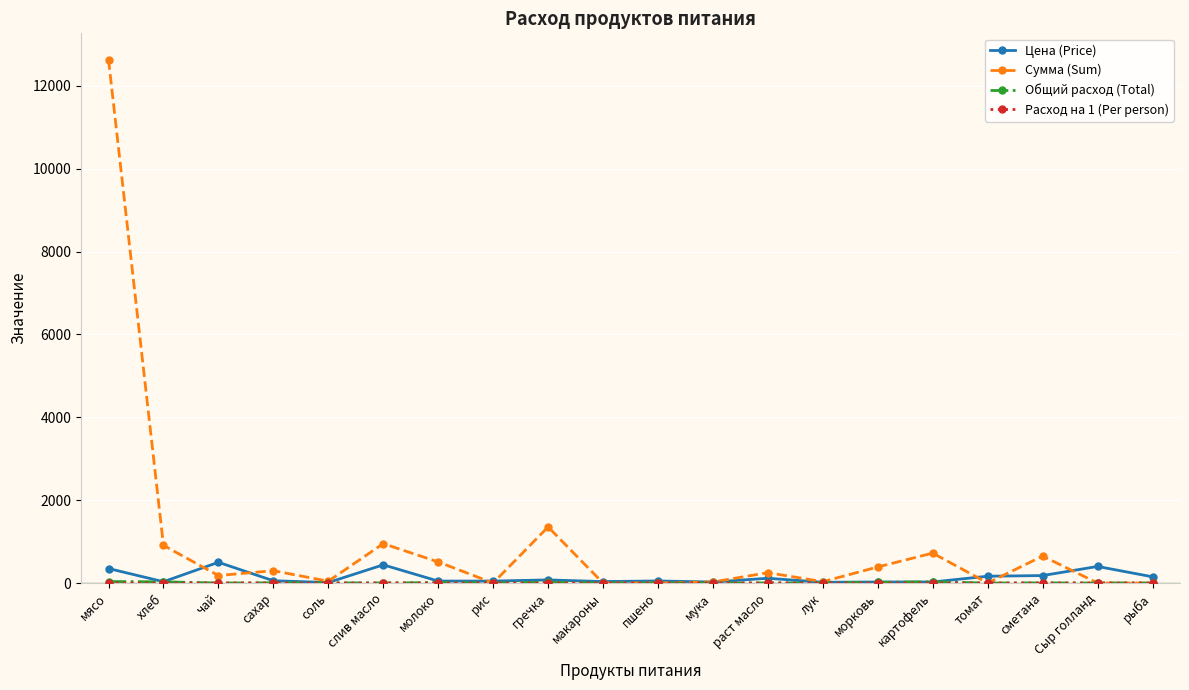

What is the spread (max minus min) of values at макароны?

35.0